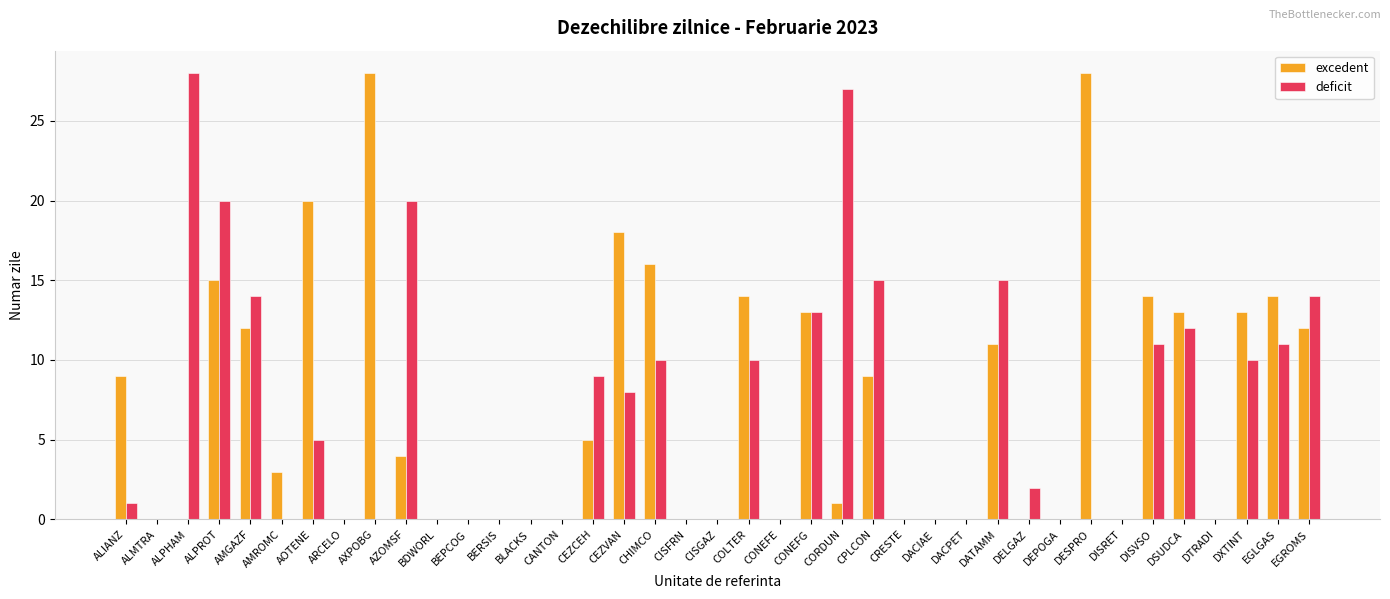

Which series changed the most between ALIANZ and AXPOBG?

excedent